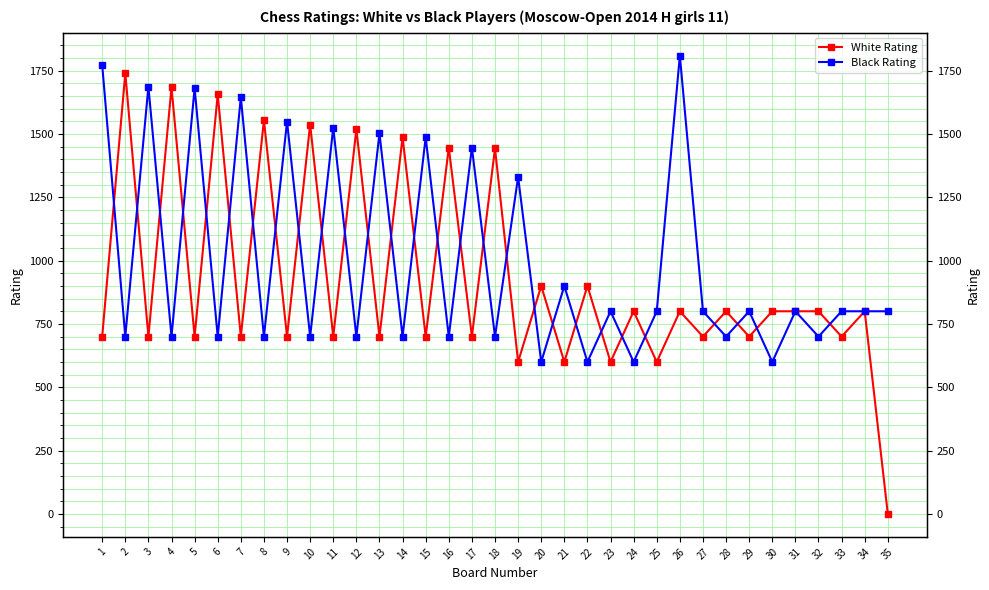

True or false: Black Rating and White Rating intersect in this chart.

True